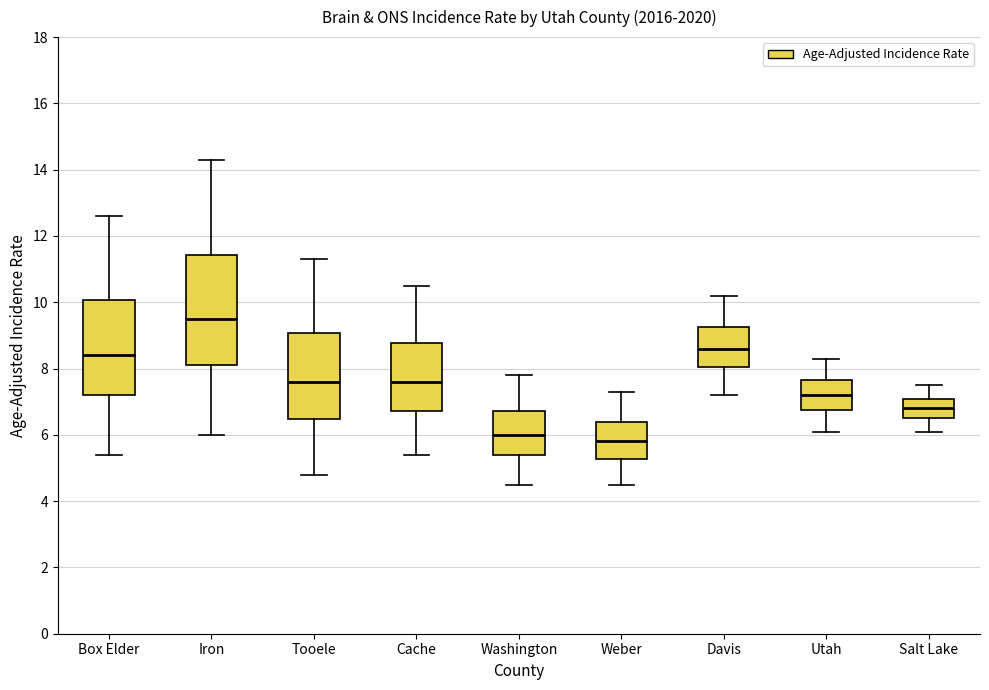

Where is the upper edge of the box for Davis on the y-axis? The values are not printed on the chart, so give them approximately, as read against the axis.

9.2